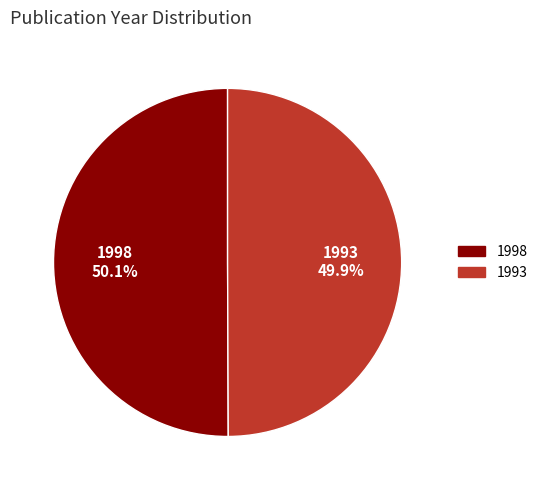

To the nearest percent, what is the average slice percentage?

50%